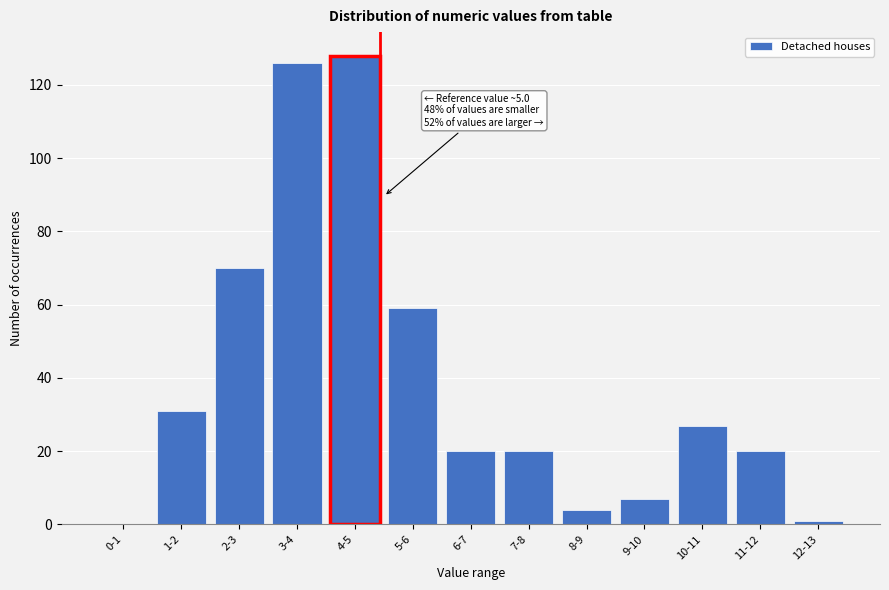

Reading left to right, extract all data points from this chart.

0-1=0	1-2=31	2-3=70	3-4=126	4-5=128	5-6=59	6-7=20	7-8=20	8-9=4	9-10=7	10-11=27	11-12=20	12-13=1